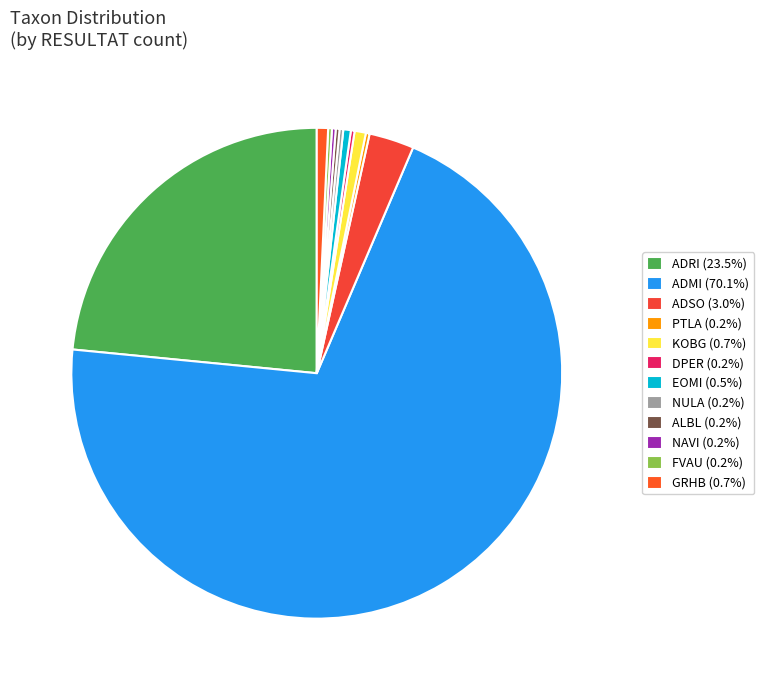

True or false: NULA accounts for 0% of the total.

True